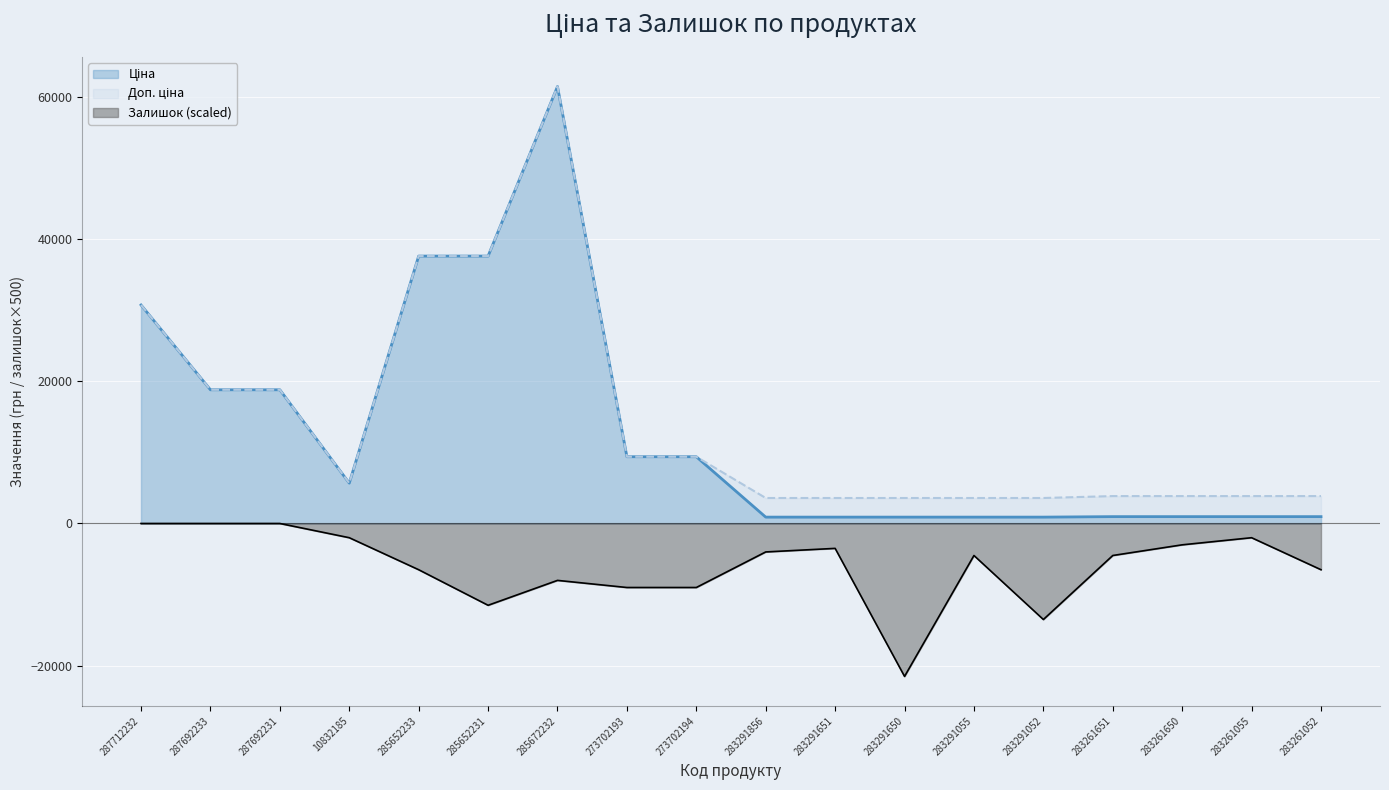

At how many categories does at least one series exceed -11555?

18